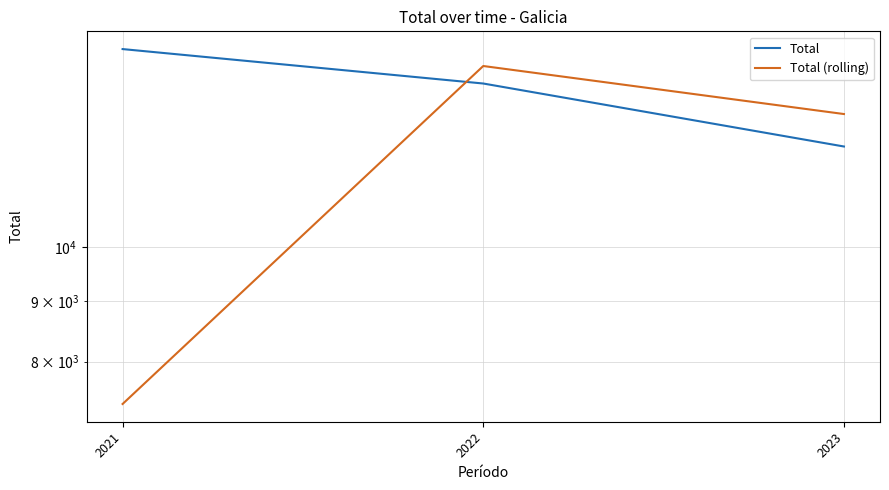

Which series has the widest spread of values?

Total (rolling)